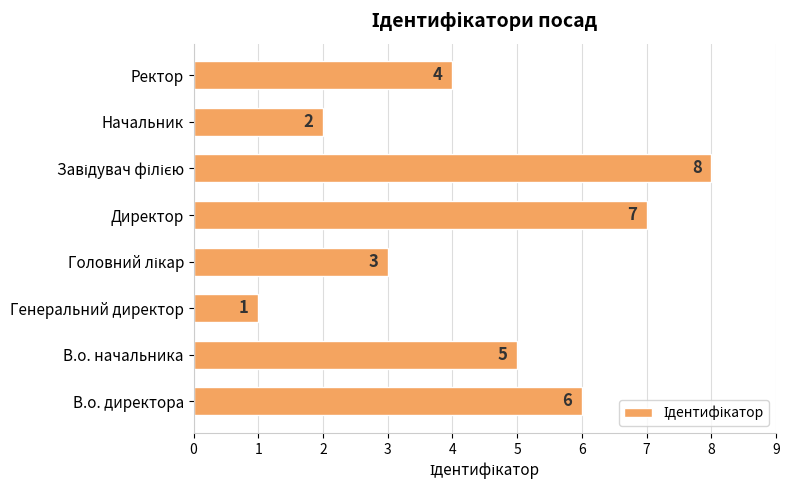

Reading bottom to top, transcribe all the data shown in this chart.

6	5	1	3	7	8	2	4